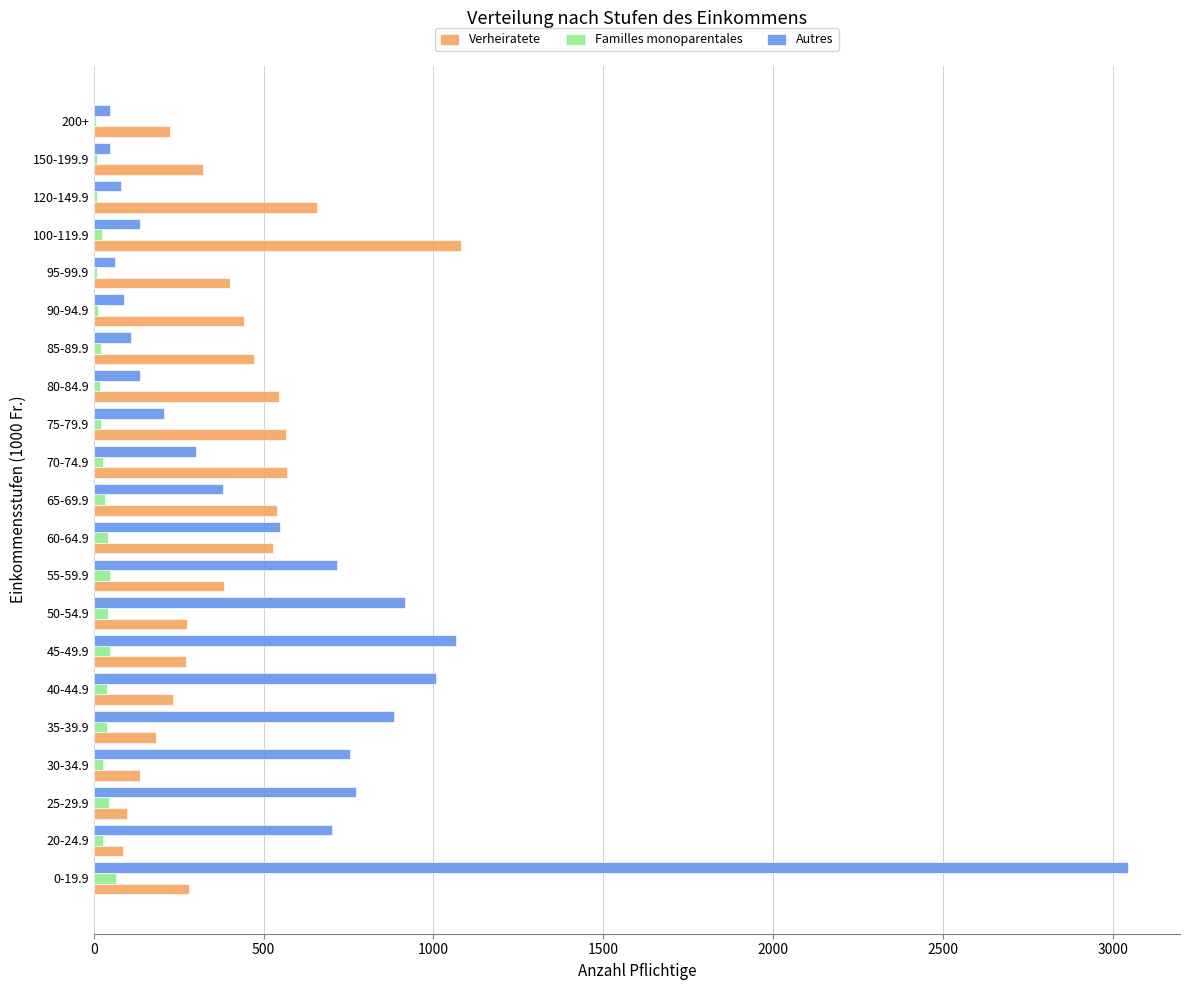

Is the value of Verheiratete at 35-39.9 greater than the value of Familles monoparentales at 200+?

Yes